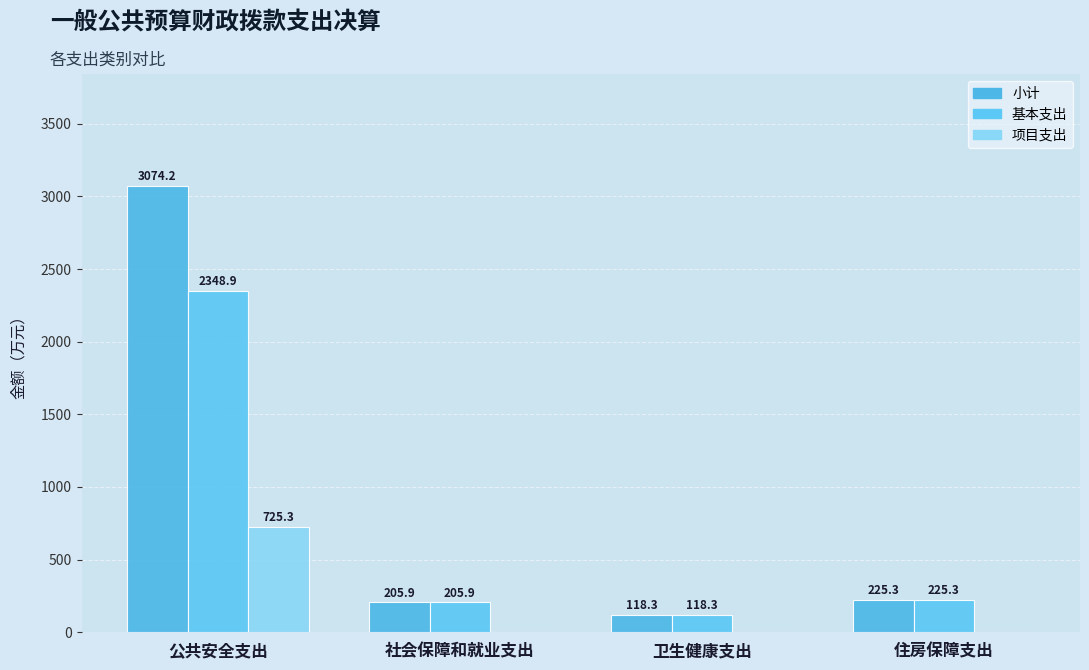

Reading left to right, list all the values displayed in this chart.

小计: 公共安全支出=3074.2	社会保障和就业支出=205.9	卫生健康支出=118.3	住房保障支出=225.3
基本支出: 公共安全支出=2348.9	社会保障和就业支出=205.9	卫生健康支出=118.3	住房保障支出=225.3
项目支出: 公共安全支出=725.3	社会保障和就业支出=0.0	卫生健康支出=0.0	住房保障支出=0.0